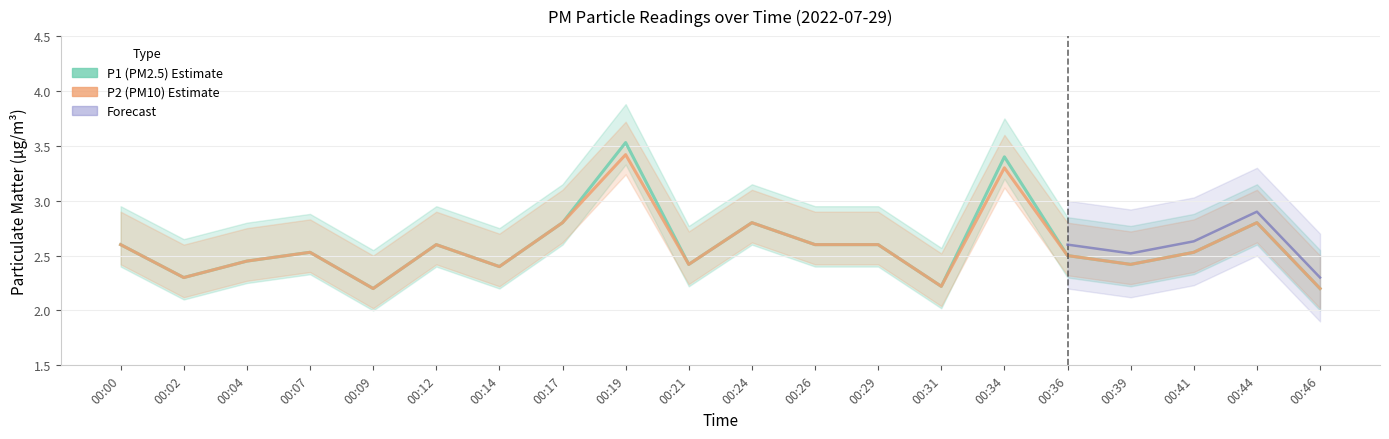

True or false: P2 and P1 cross at least once.

False